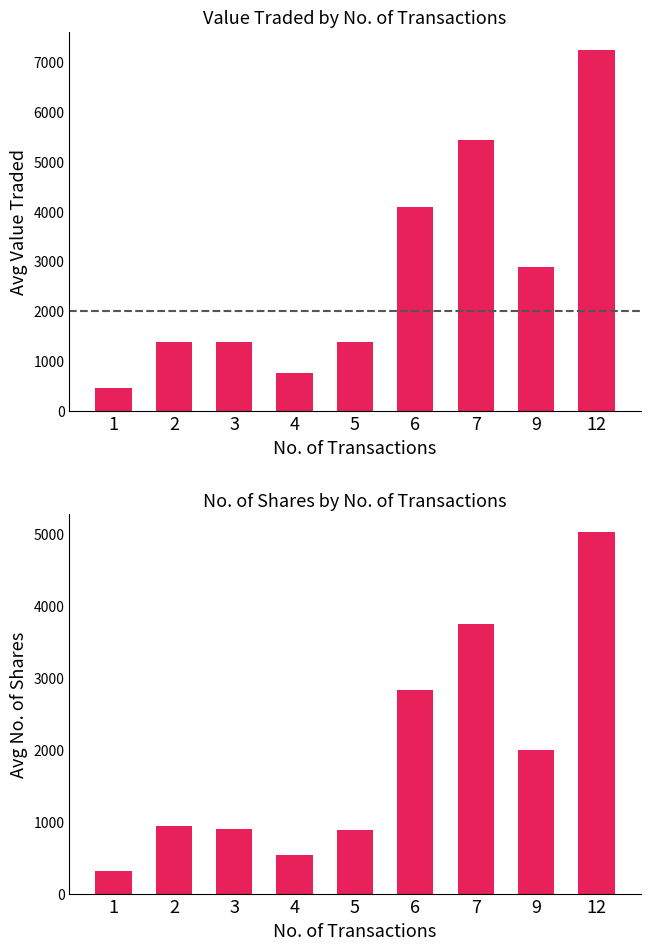

At which label does Value Traded reach its peak?

12